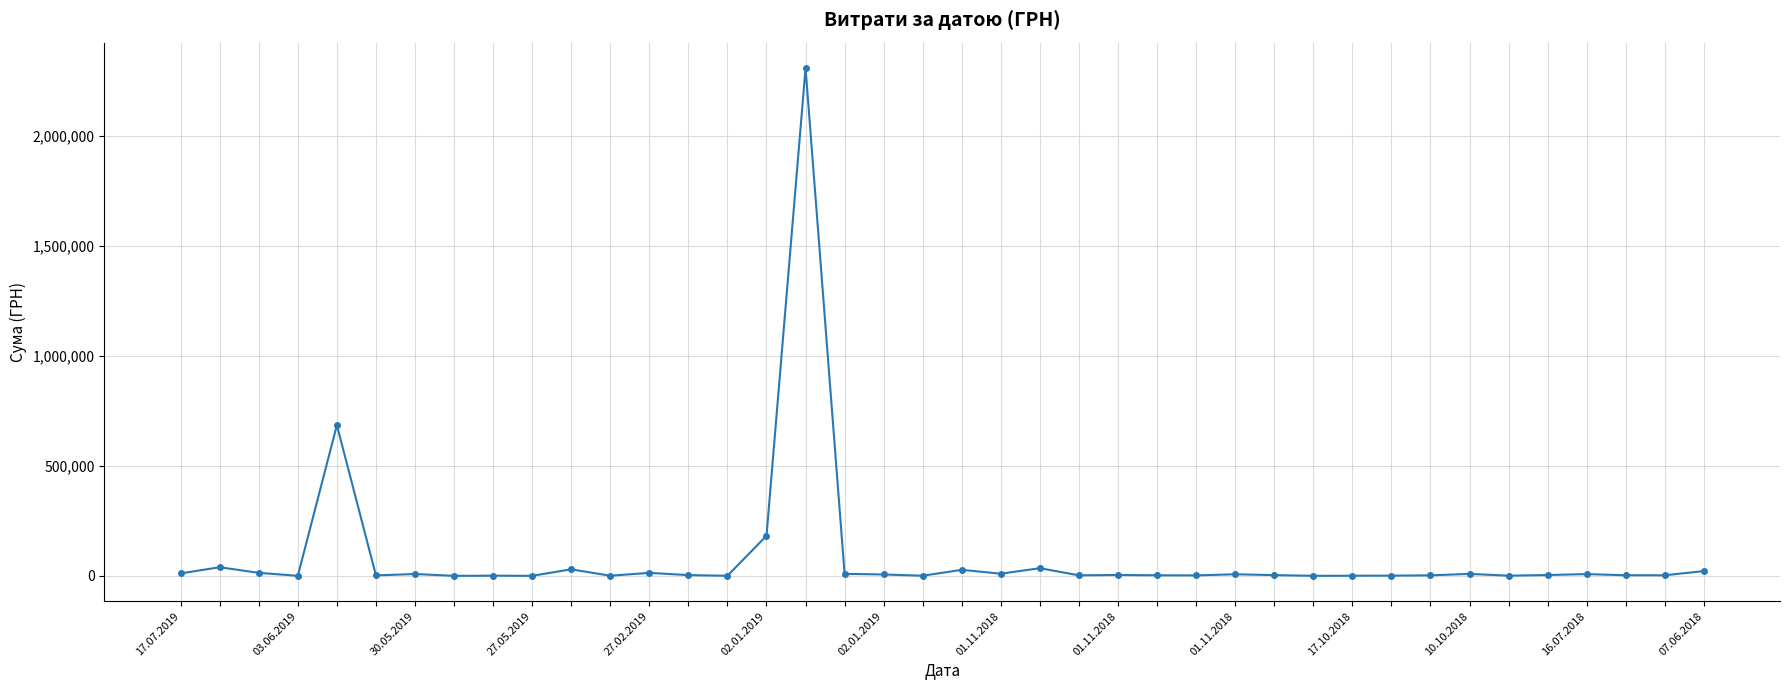

What is the maximum value shown in the chart?

2310253.5